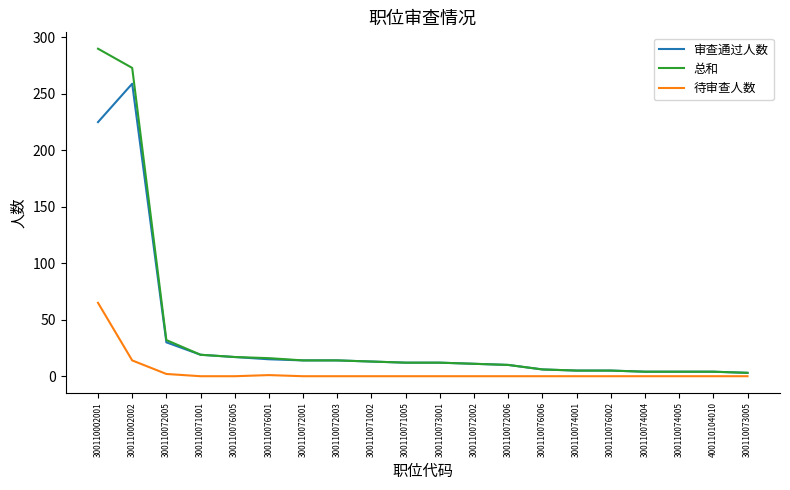

What position from the right is 300110072001?

14